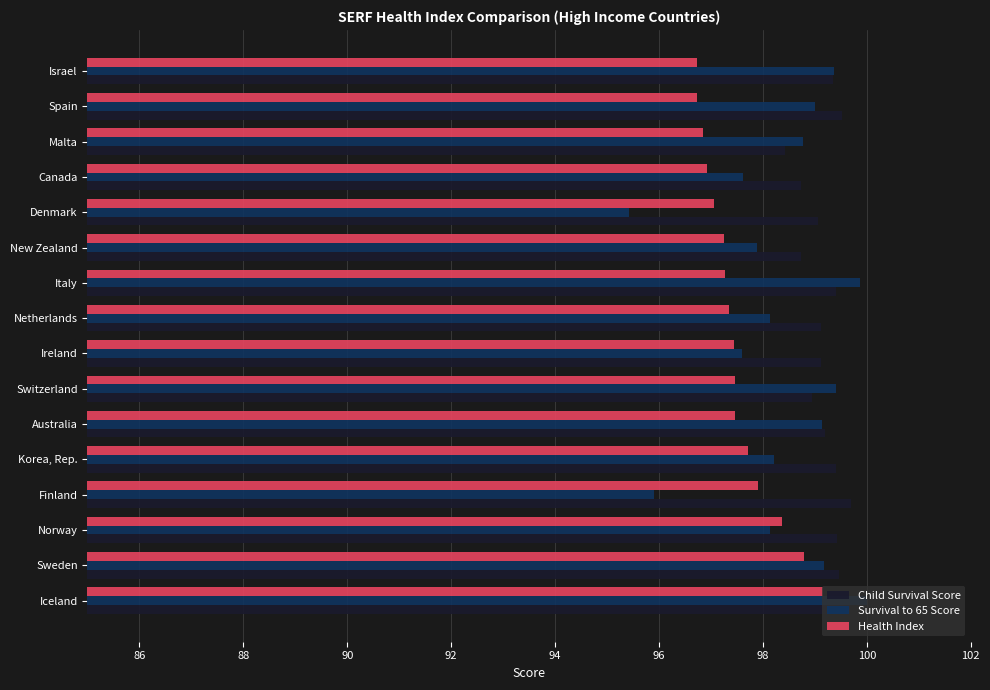

Rank the series by their average value, from highest to lowest.

Child Survival Score, Survival to 65 Score, Health Index